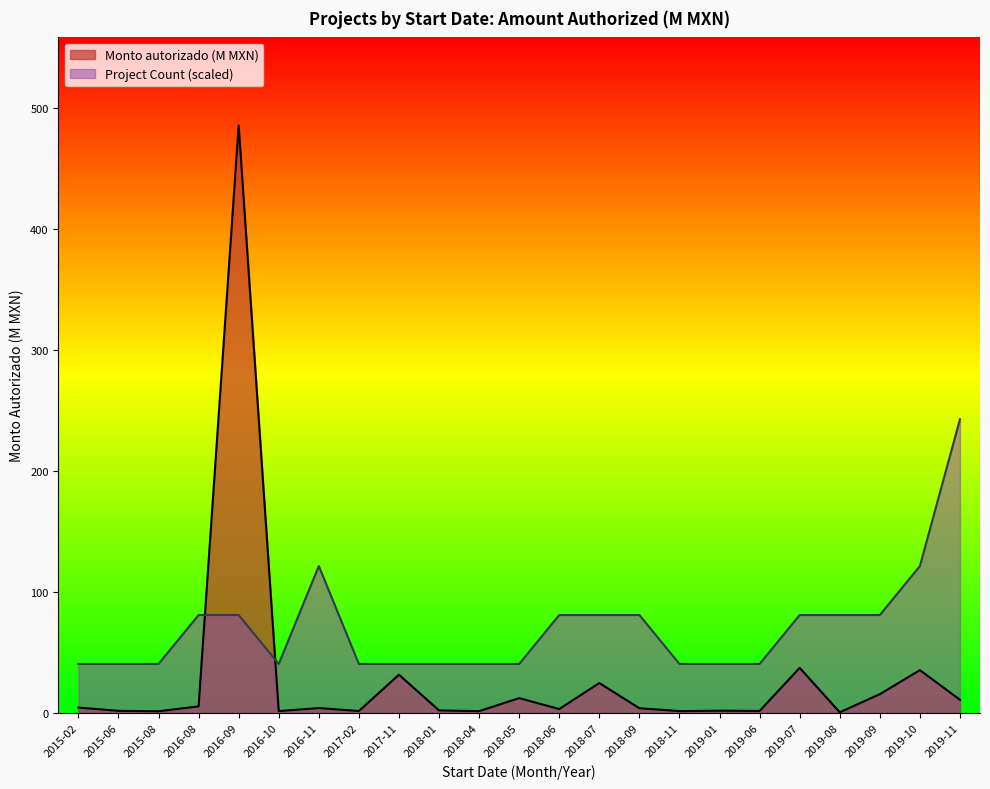

Which category has the highest value in the Monto autorizado (M MXN) series?

2016-09